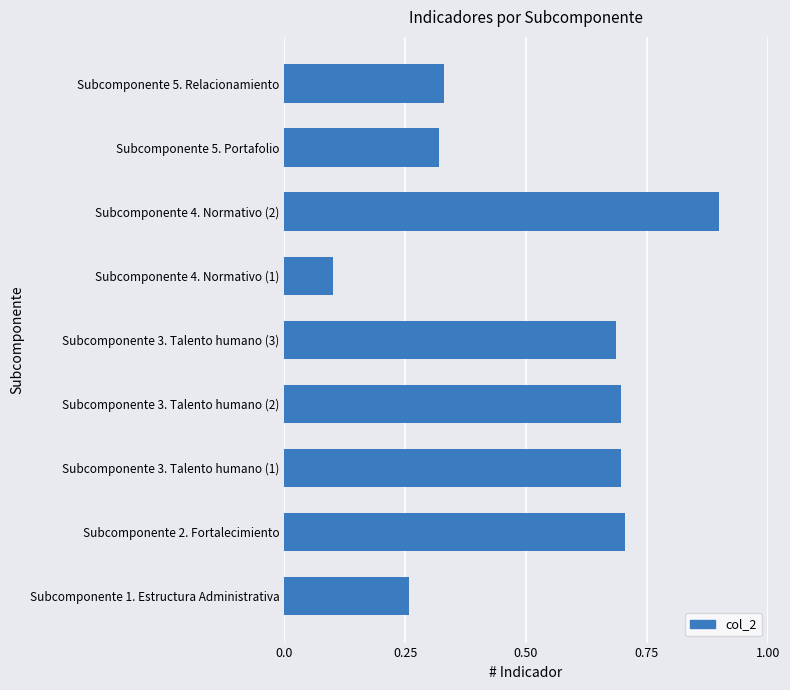

The chart shows a value of 0.7 at Subcomponente 2. Fortalecimiento. True or false?

True